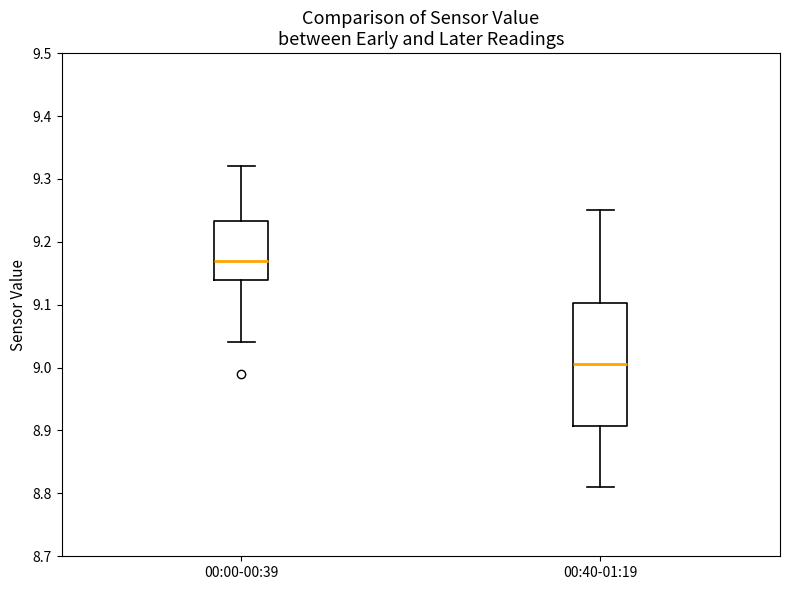

Where is the upper edge of the box for 00:00-00:39 on the y-axis? The values are not printed on the chart, so give them approximately, as read against the axis.

9.23